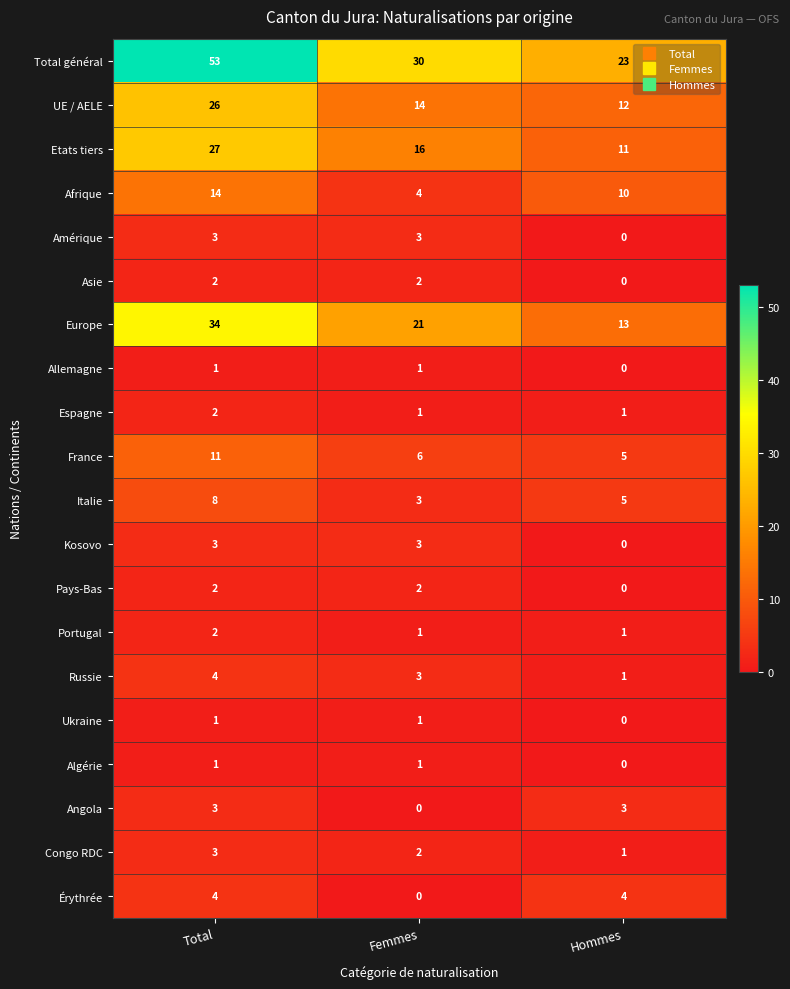

How many categories are shown in the chart?

3